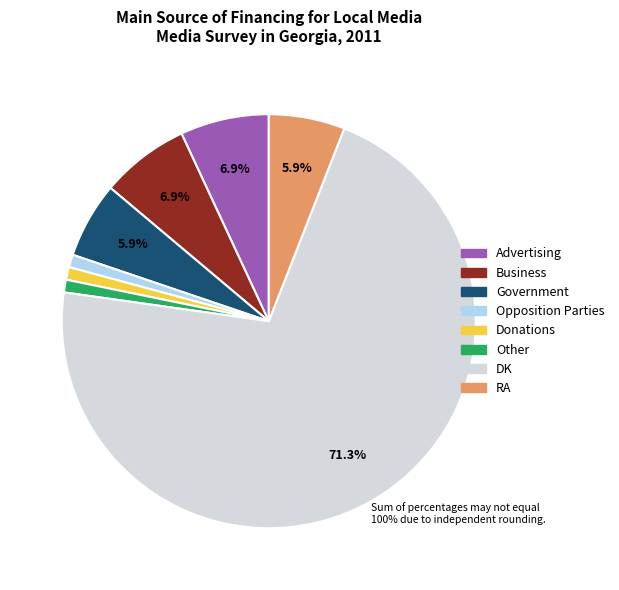

To the nearest percent, what percentage of the pie is Business?

7%